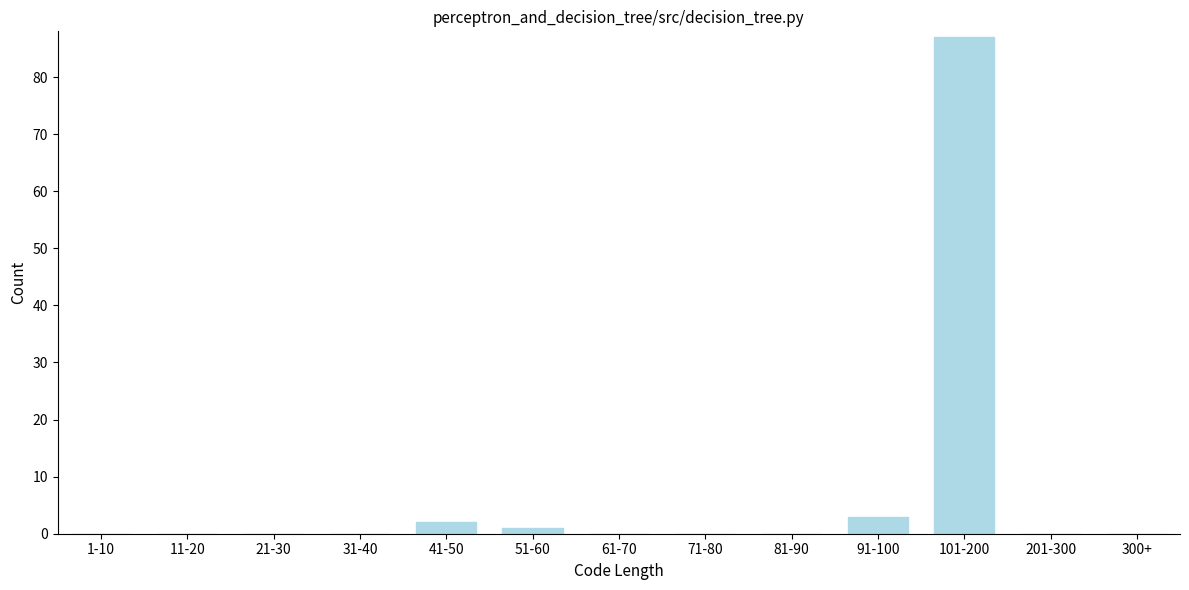

Reading left to right, extract all data points from this chart.

1-10=0	11-20=0	21-30=0	31-40=0	41-50=2	51-60=1	61-70=0	71-80=0	81-90=0	91-100=3	101-200=87	201-300=0	300+=0